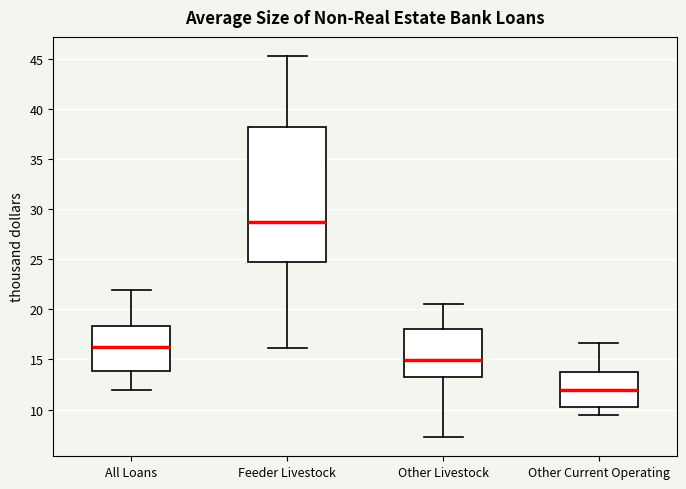

Where does the upper whisker of the box for Other Current Operating end on the y-axis? The values are not printed on the chart, so give them approximately, as read against the axis.

16.5